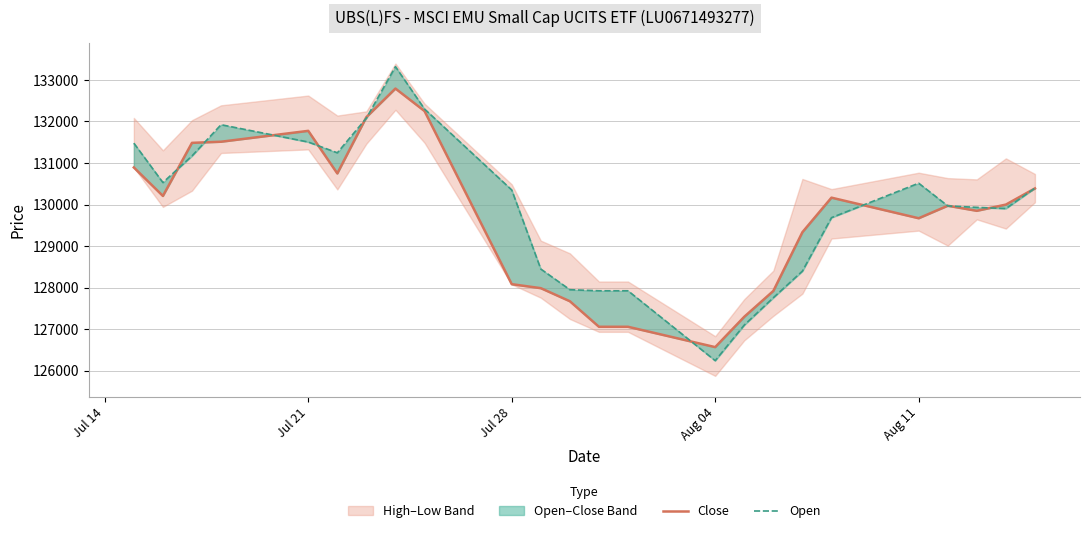

What is the total value across all series at Jul 28?

258431